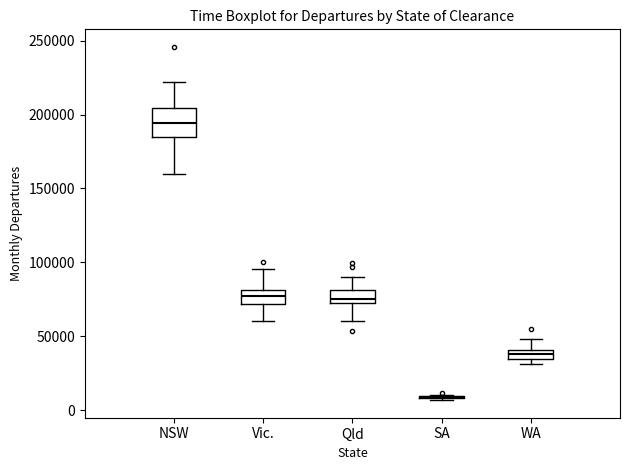

Comparing the boxes themselves (not the whiskers), which one is the tallest?

NSW